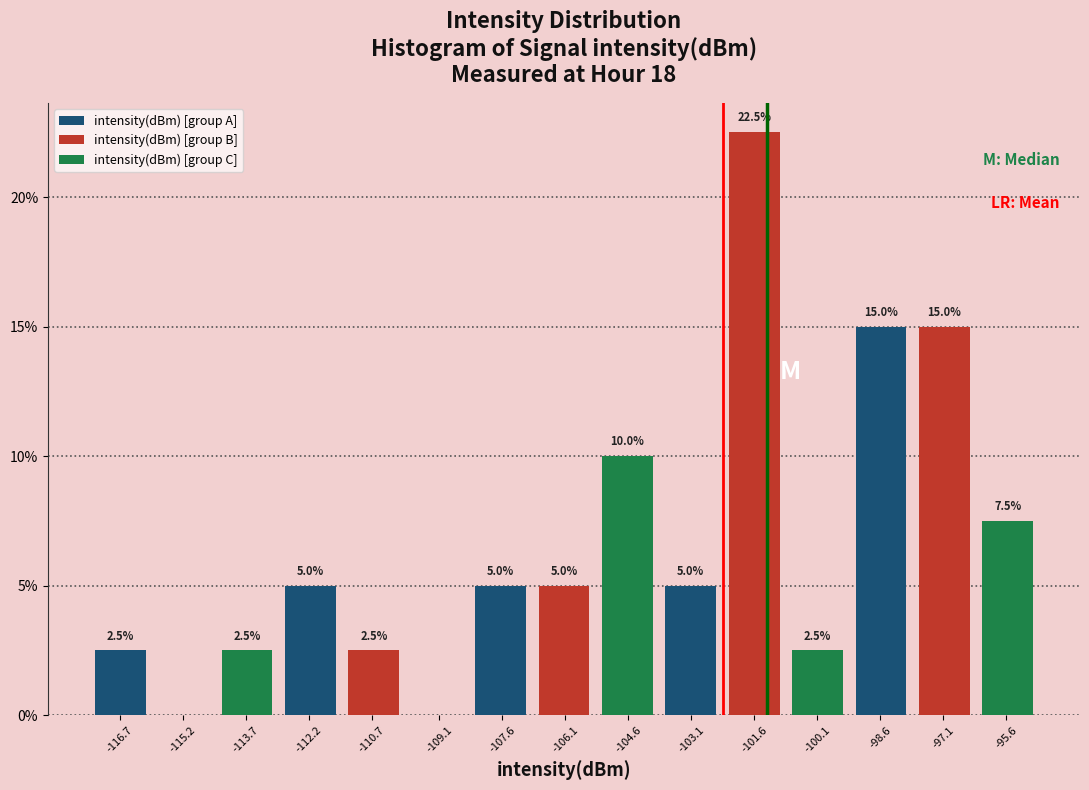

Which series has the largest total across all categories?

intensity(dBm) [group B]